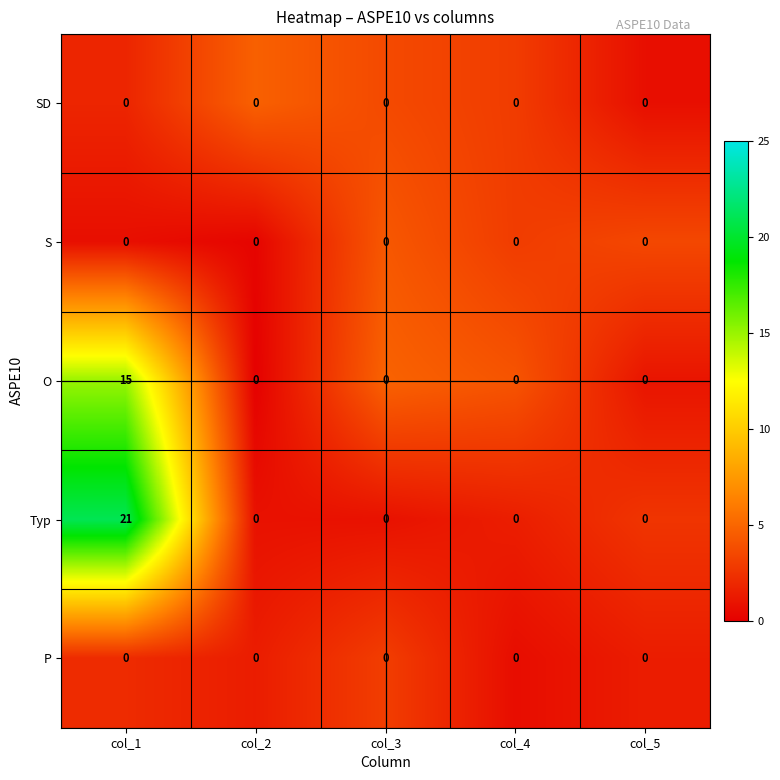

What is the greatest value displayed?

21